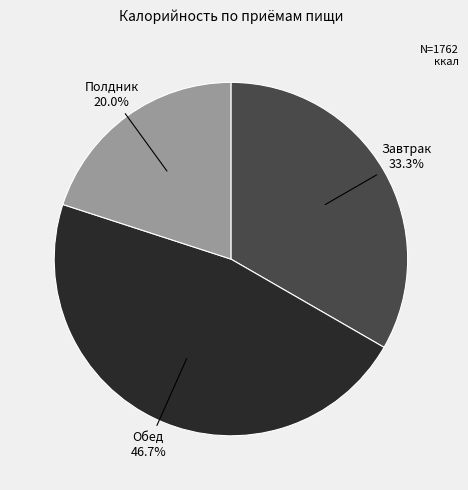

To the nearest percent, what is the combined percentage of Завтрак and Полдник?

53%